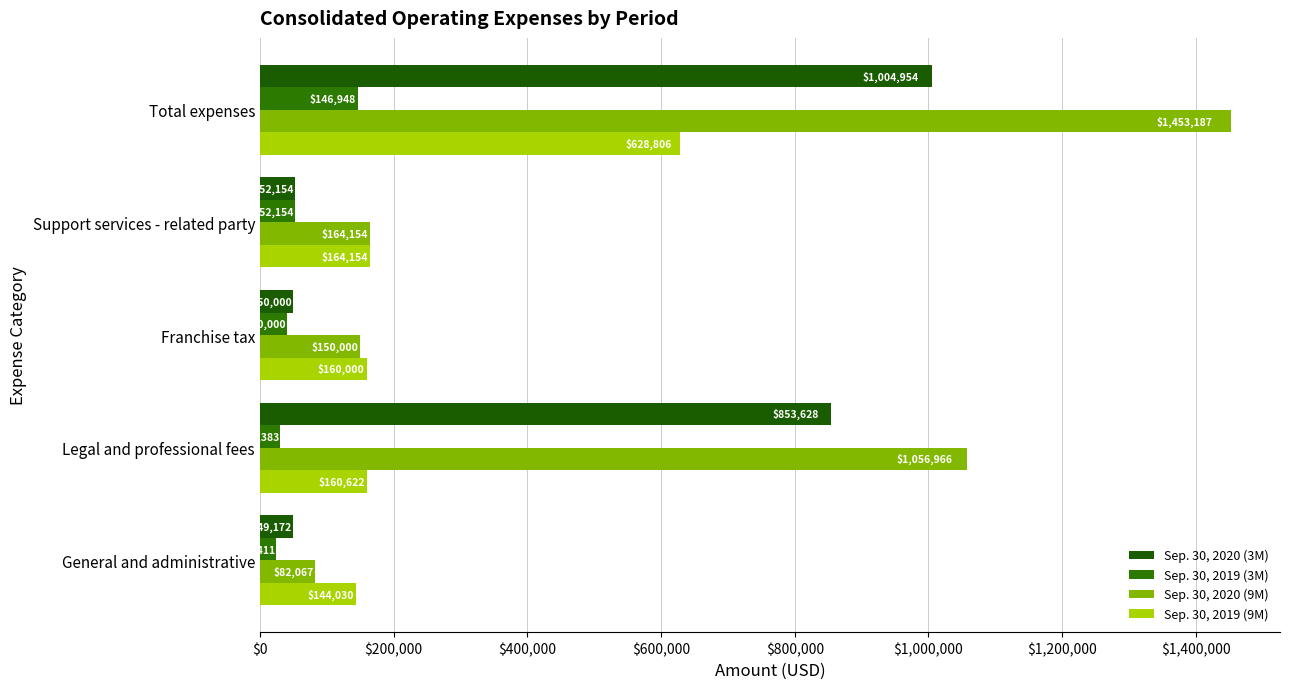

At which label does Sep. 30, 2020 (9M) reach its peak?

Total expenses